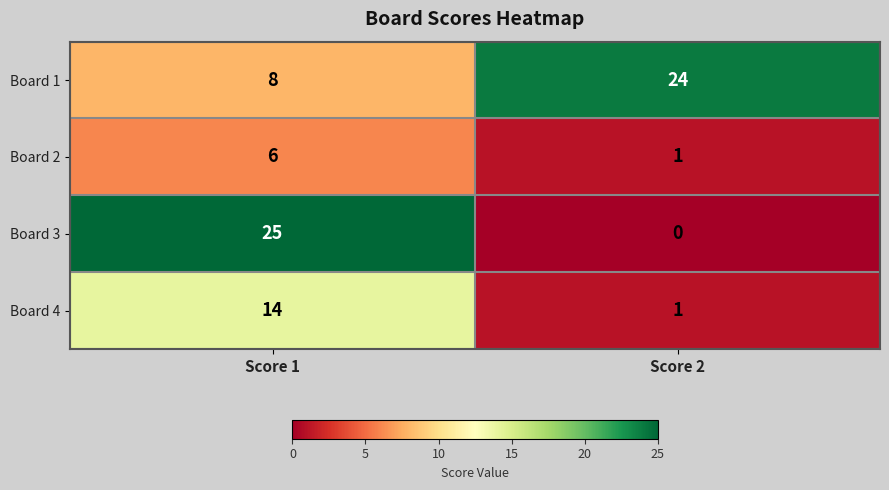

Rank the series at Score 1 from highest to lowest value.

Board 3, Board 4, Board 1, Board 2